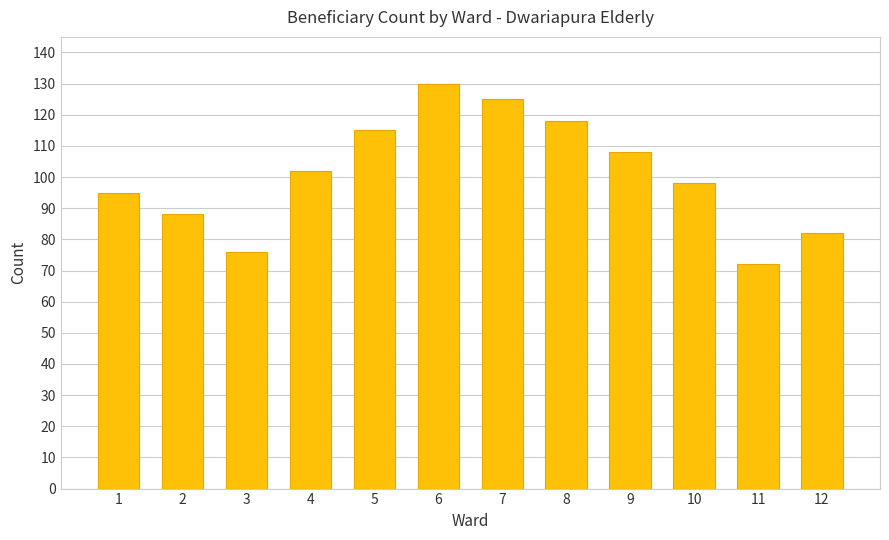

List the labels in order of value, largest first.

6, 7, 8, 5, 9, 4, 10, 1, 2, 12, 3, 11